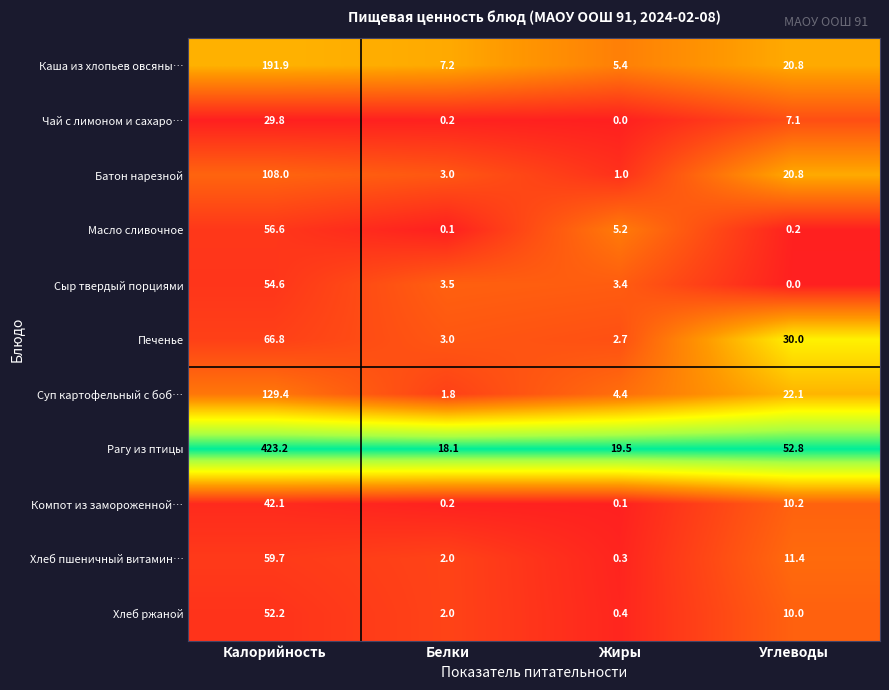

Which series has the widest spread of values?

Рагу из птицы